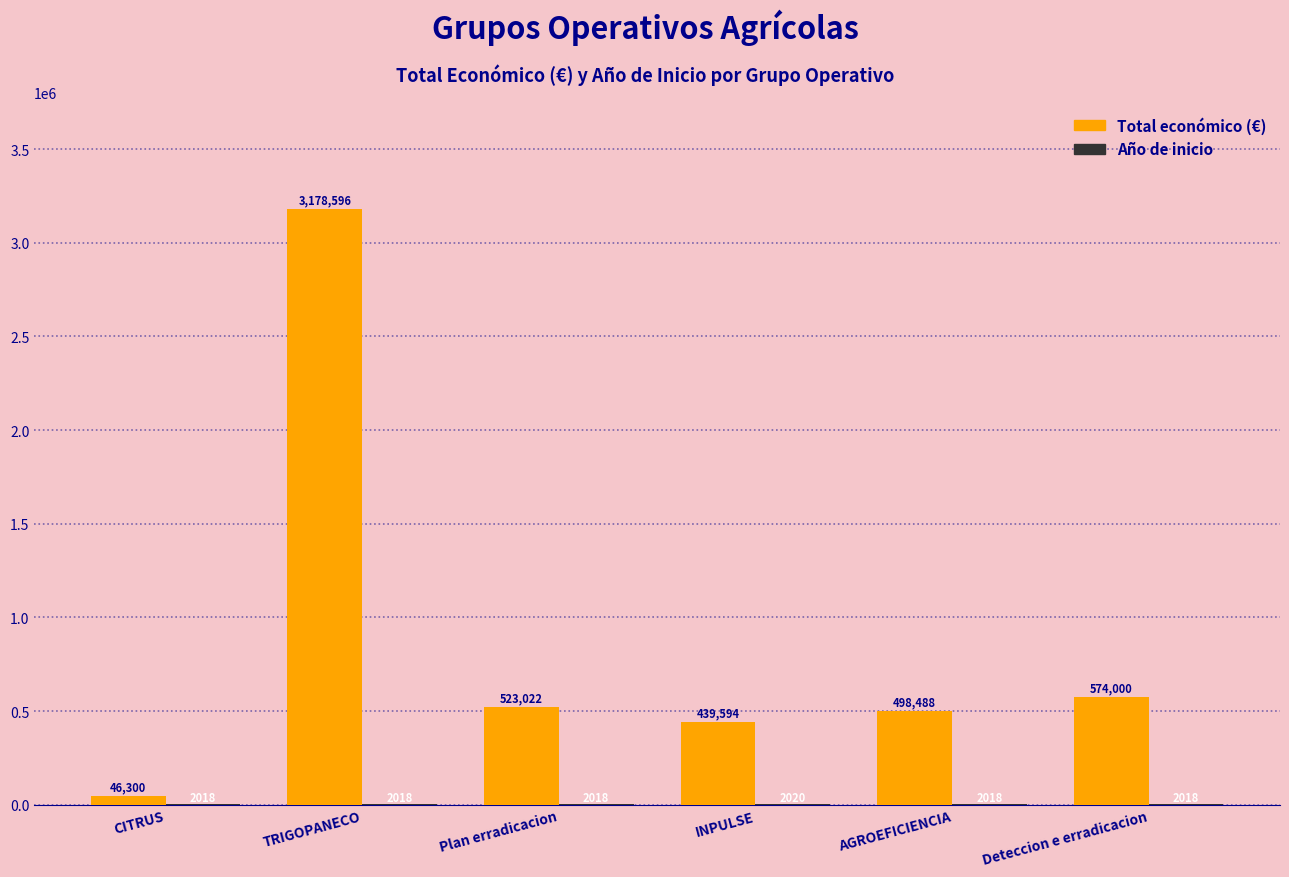

At which category is the sum across all series the highest?

TRIGOPANECO